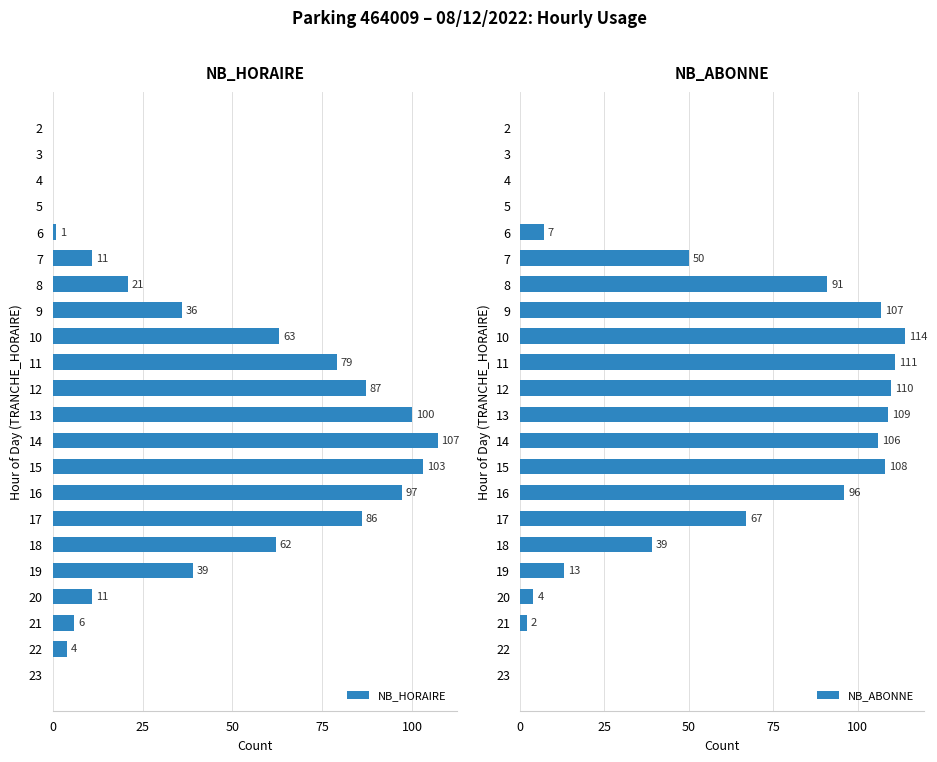

Is it true that NB_ABONNE equals 111 at 11?

True